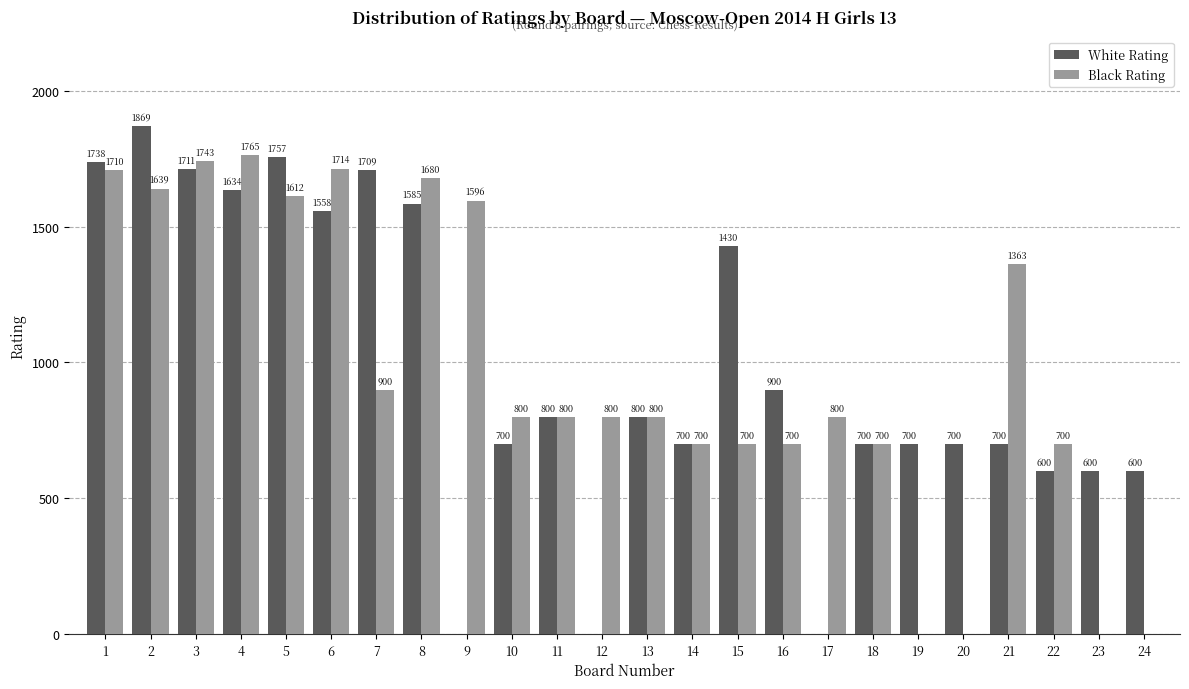

Which series changed the most between 5 and 22?

White Rating